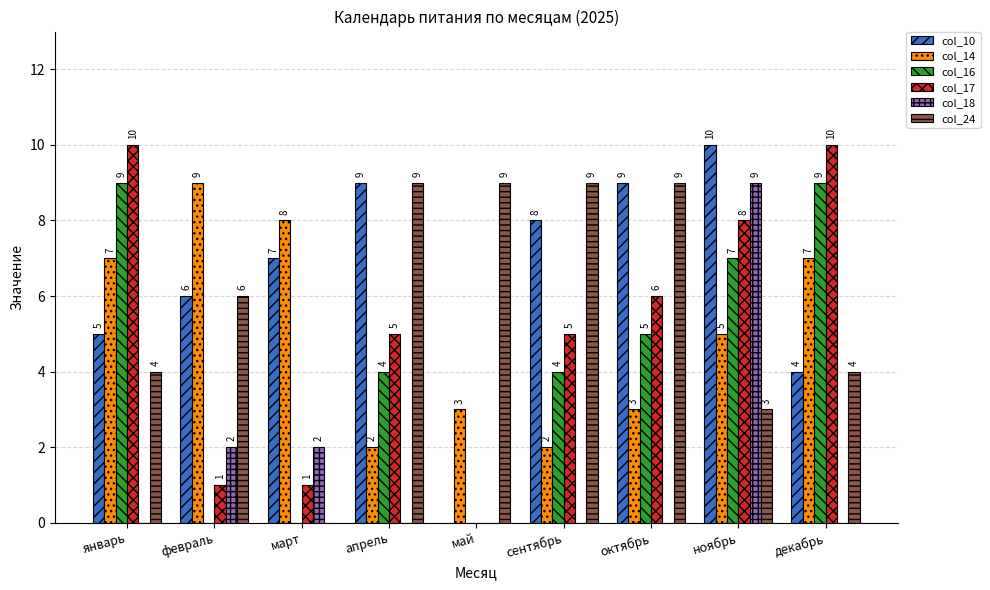

How many positive values does the col_17 series have?

8